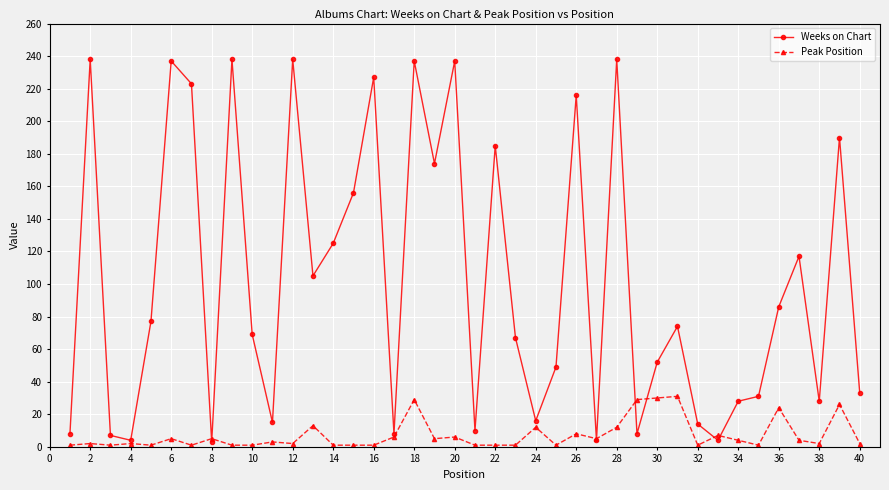

How many lines are shown in the chart?

2